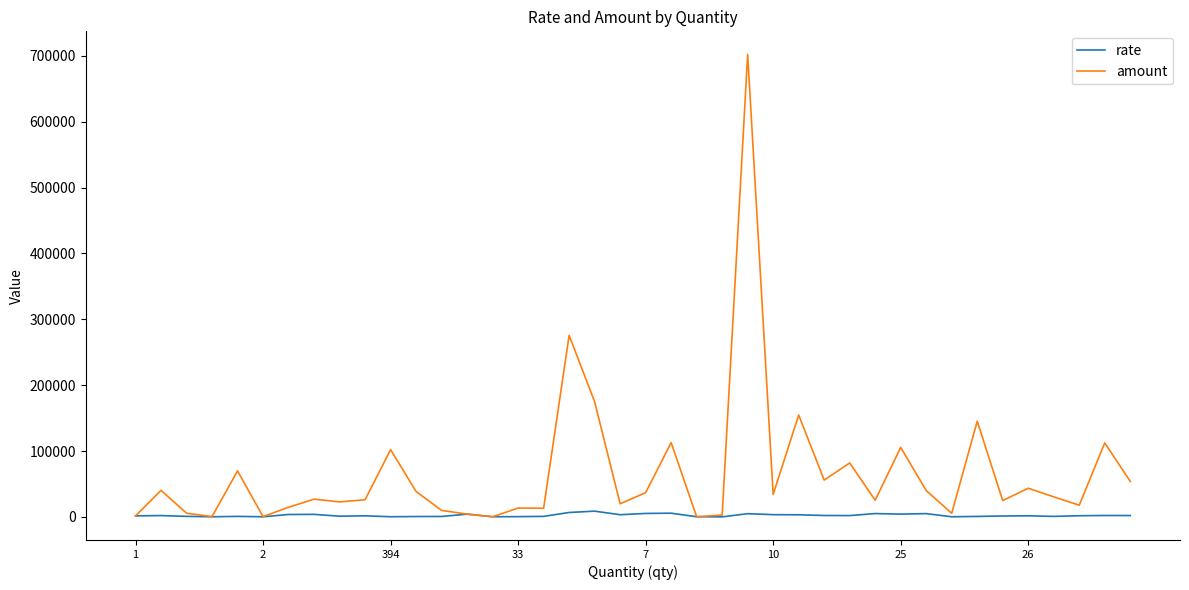

Which series has the largest total across all categories?

amount